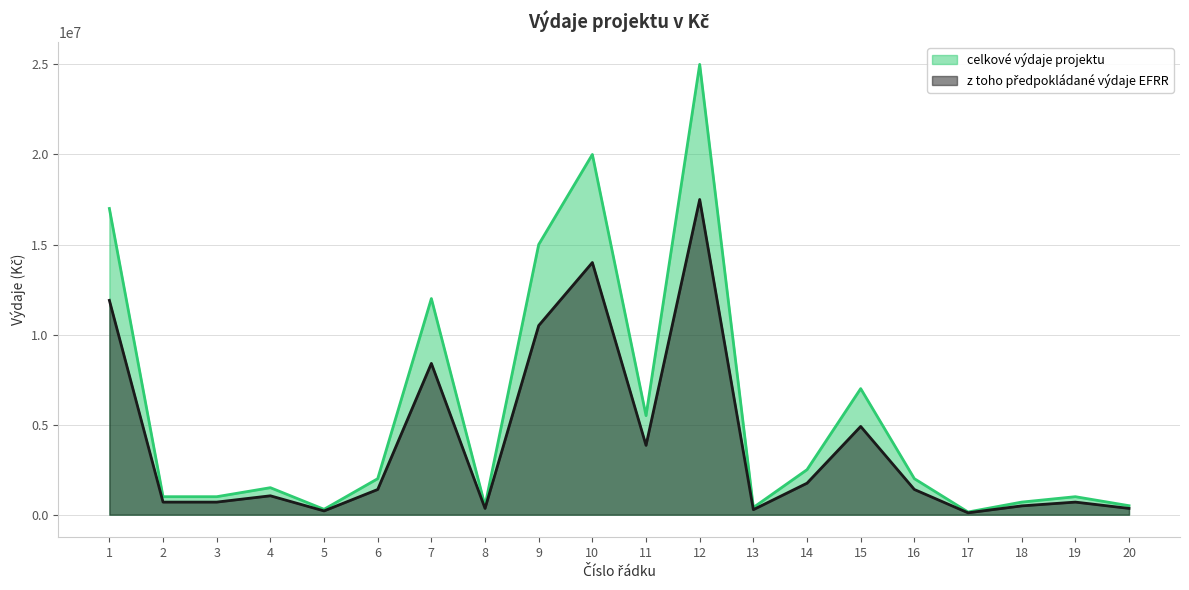

Which label corresponds to the largest value in the chart?

12